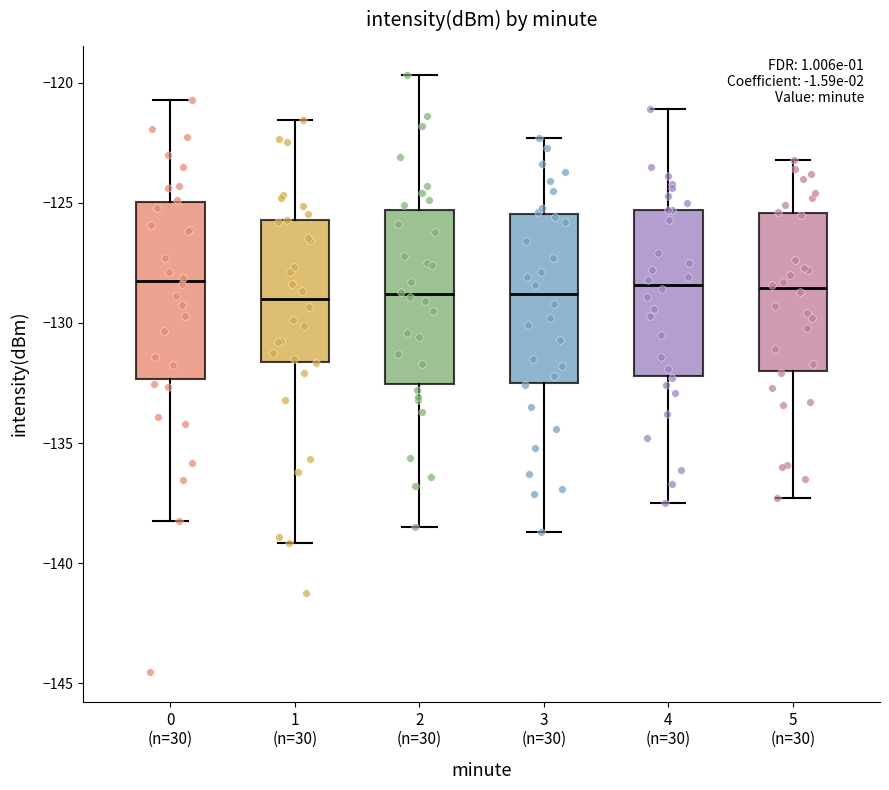

Reading left to right, transcribe this box plot: for each box, give where its median line is, the range the box spans, and where its two whiskers end, as read against the y-axis. The values are not printed on the chart, so give them approximately, as read against the axis.

0 (n=30): median -128.0, box -132.5 to -125.0, whiskers -138.0 to -120.5
1 (n=30): median -129.0, box -131.5 to -125.5, whiskers -139.0 to -121.5
2 (n=30): median -129.0, box -132.5 to -125.5, whiskers -138.5 to -119.5
3 (n=30): median -129.0, box -132.5 to -125.5, whiskers -138.5 to -122.5
4 (n=30): median -128.5, box -132.0 to -125.5, whiskers -137.5 to -121.0
5 (n=30): median -128.5, box -132.0 to -125.5, whiskers -137.5 to -123.0